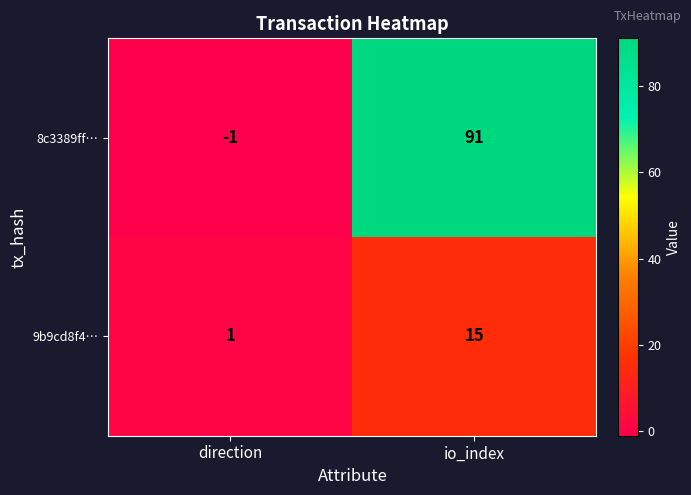

What is the sum of all 8c3389ff… values?

90